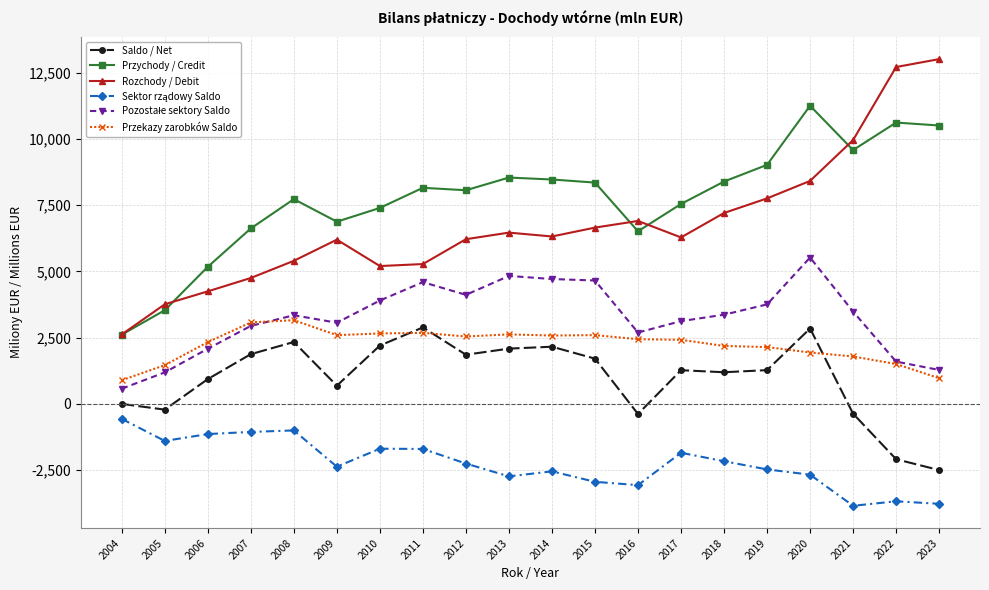

After their last crossing, which series has the higher values: Przychody / Credit or Rozchody / Debit?

Rozchody / Debit